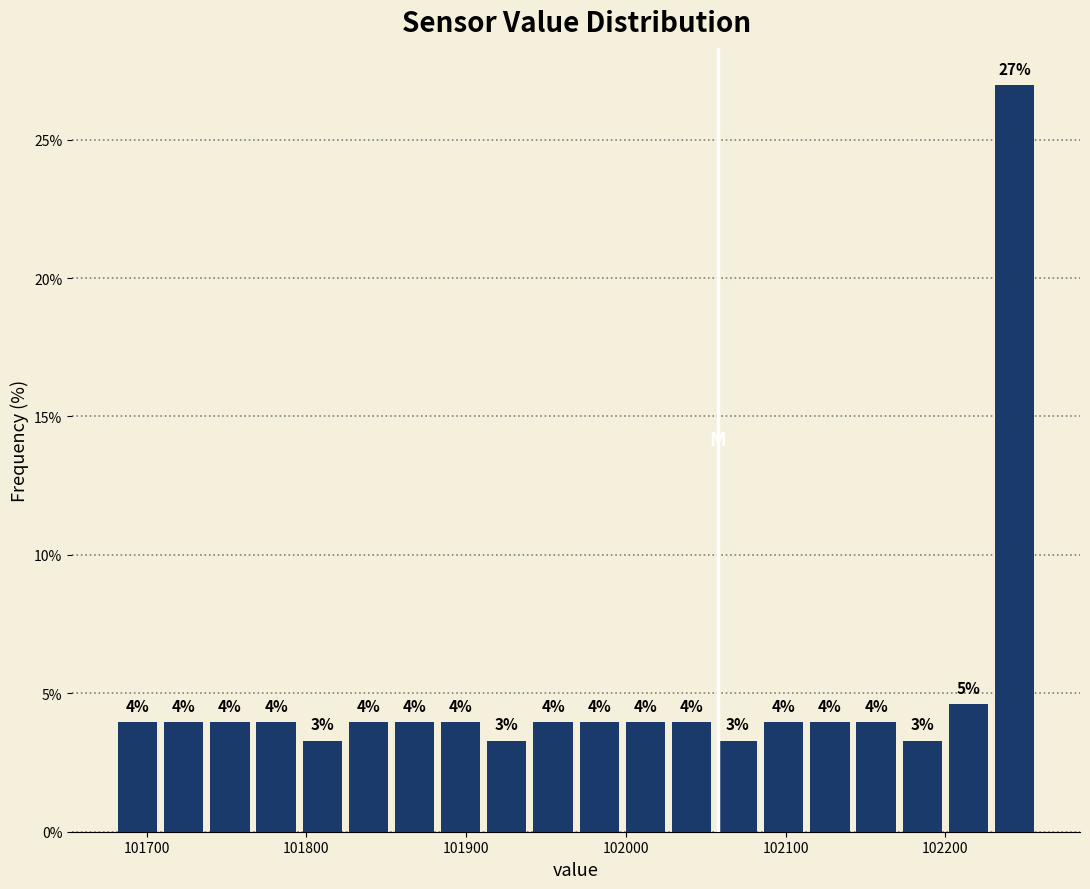

Read against the x-axis, roughly where is the centre of the tallest bar?

102240